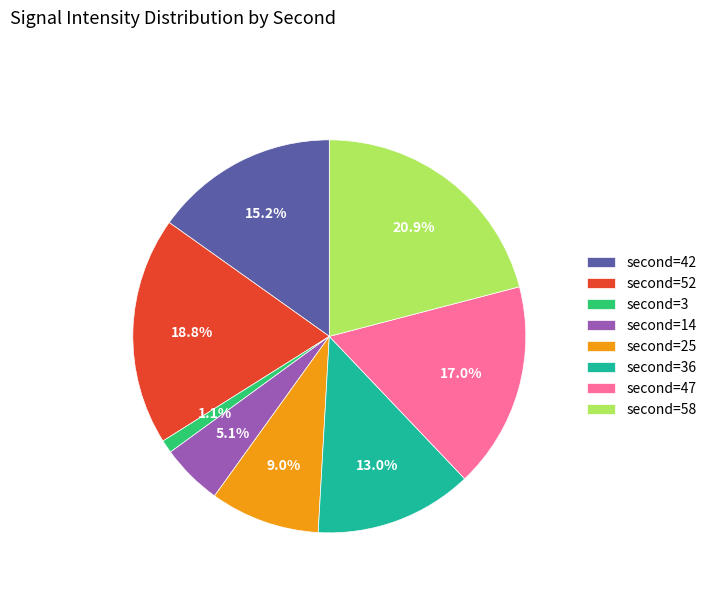

How many segments does this pie chart have?

8